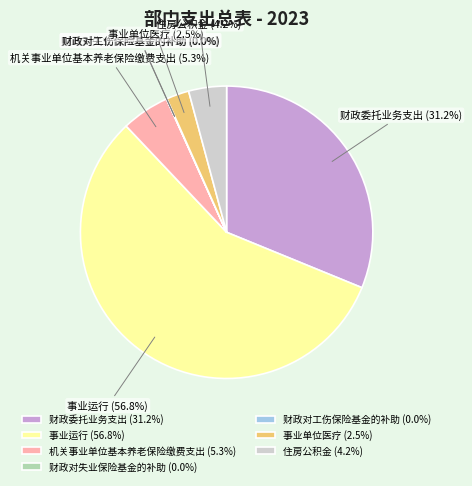

What is the ratio of the value at 事业单位医疗 to the value at 机关事业单位基本养老保险缴费支出?

0.5